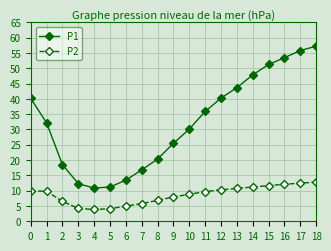

The P1 series shows 35.9 at 11. True or false?

True